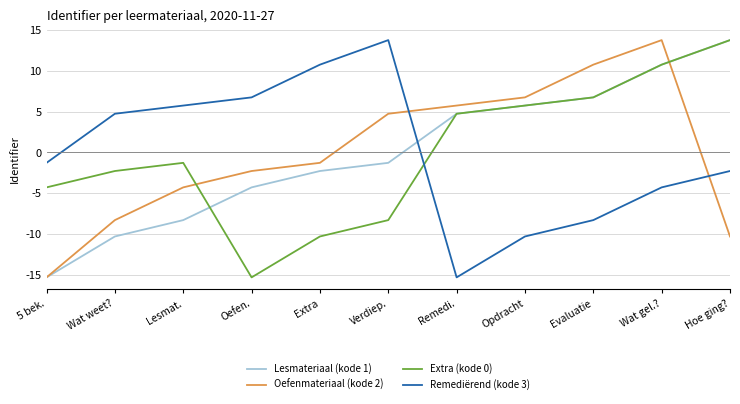

Reading right to left, transcribe all the data shown in this chart.

Lesmateriaal (kode 1): Hoe ging?=13.7	Wat gel.?=10.7	Evaluatie=6.7	Opdracht=5.7	Remedi.=4.7	Verdiep.=-1.3	Extra=-2.3	Oefen.=-4.3	Lesmat.=-8.3	Wat weet?=-10.3	5 bek.=-15.3
Oefenmateriaal (kode 2): Hoe ging?=-10.3	Wat gel.?=13.7	Evaluatie=10.7	Opdracht=6.7	Remedi.=5.7	Verdiep.=4.7	Extra=-1.3	Oefen.=-2.3	Lesmat.=-4.3	Wat weet?=-8.3	5 bek.=-15.3
Extra (kode 0): Hoe ging?=13.7	Wat gel.?=10.7	Evaluatie=6.7	Opdracht=5.7	Remedi.=4.7	Verdiep.=-8.3	Extra=-10.3	Oefen.=-15.3	Lesmat.=-1.3	Wat weet?=-2.3	5 bek.=-4.3
Remediërend (kode 3): Hoe ging?=-2.3	Wat gel.?=-4.3	Evaluatie=-8.3	Opdracht=-10.3	Remedi.=-15.3	Verdiep.=13.7	Extra=10.7	Oefen.=6.7	Lesmat.=5.7	Wat weet?=4.7	5 bek.=-1.3